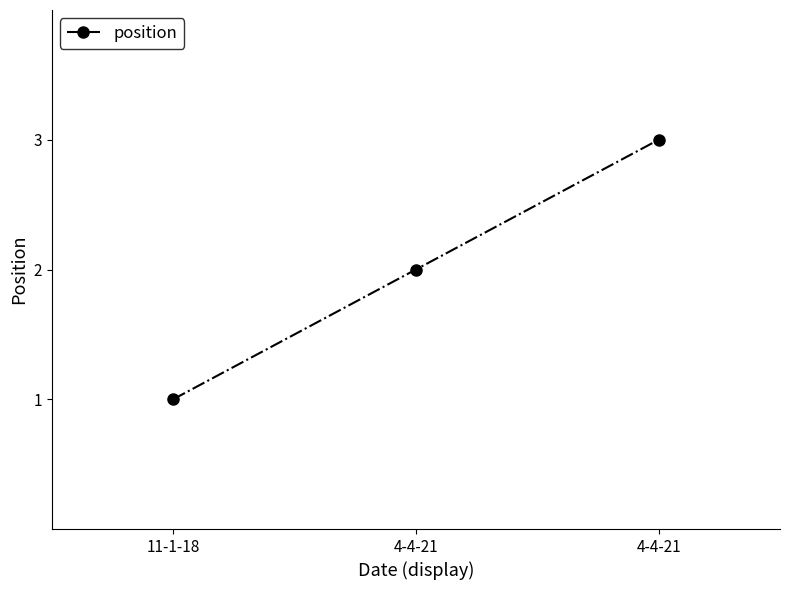

How many lines are shown in the chart?

1